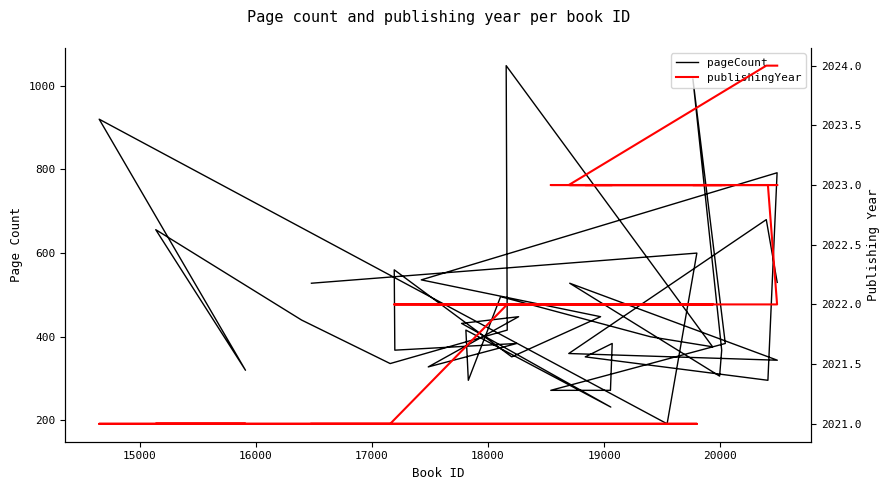

How many values in the publishingYear series exceed 2022?

14